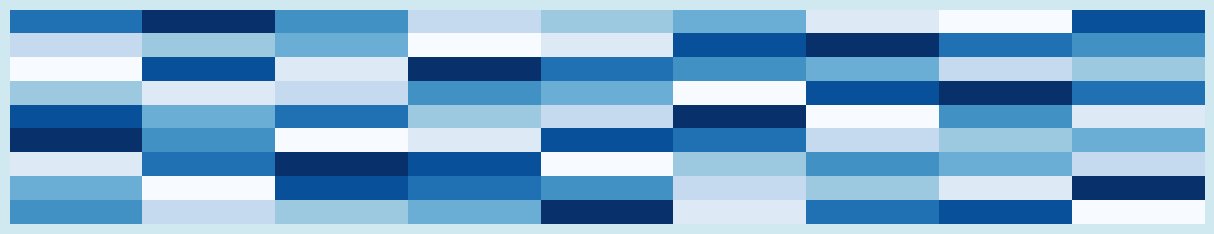

What is the minimum value shown in the chart?

1